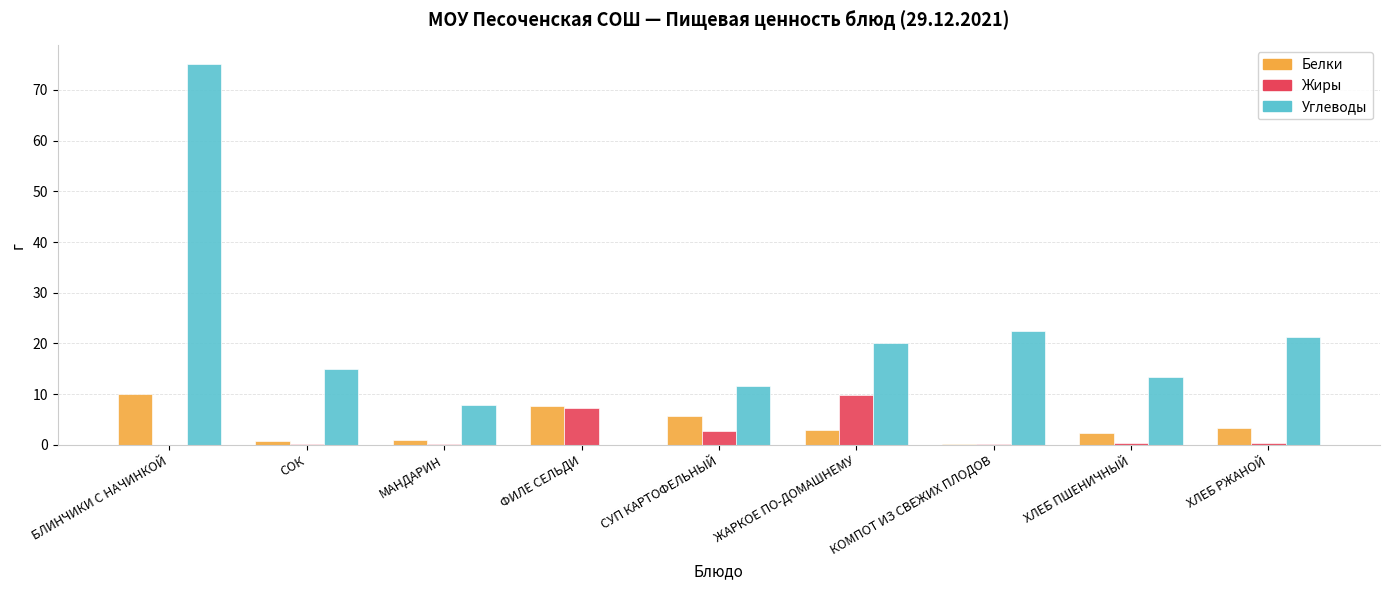

How many groups of bars are there?

9